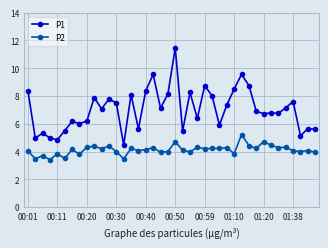

True or false: P1 and P2 cross at least once.

False